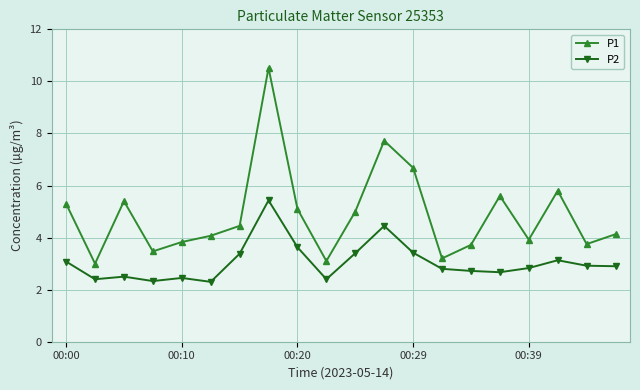

What is the value of the P1 point at the 20th from the left?

4.1